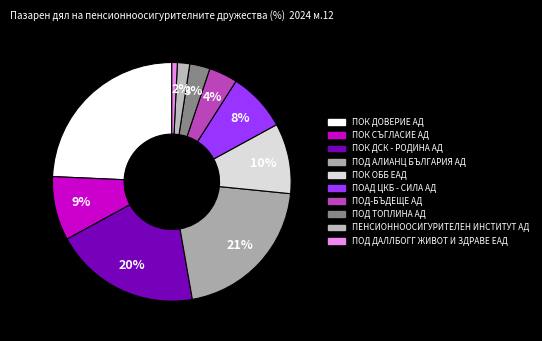

Count the number of slices in the pie.

10